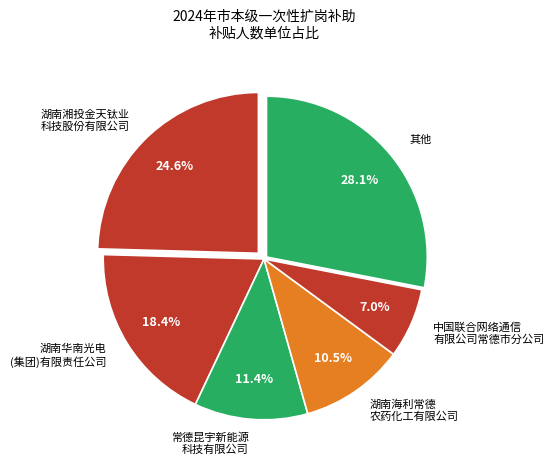

Which category has the biggest portion of the pie?

其他